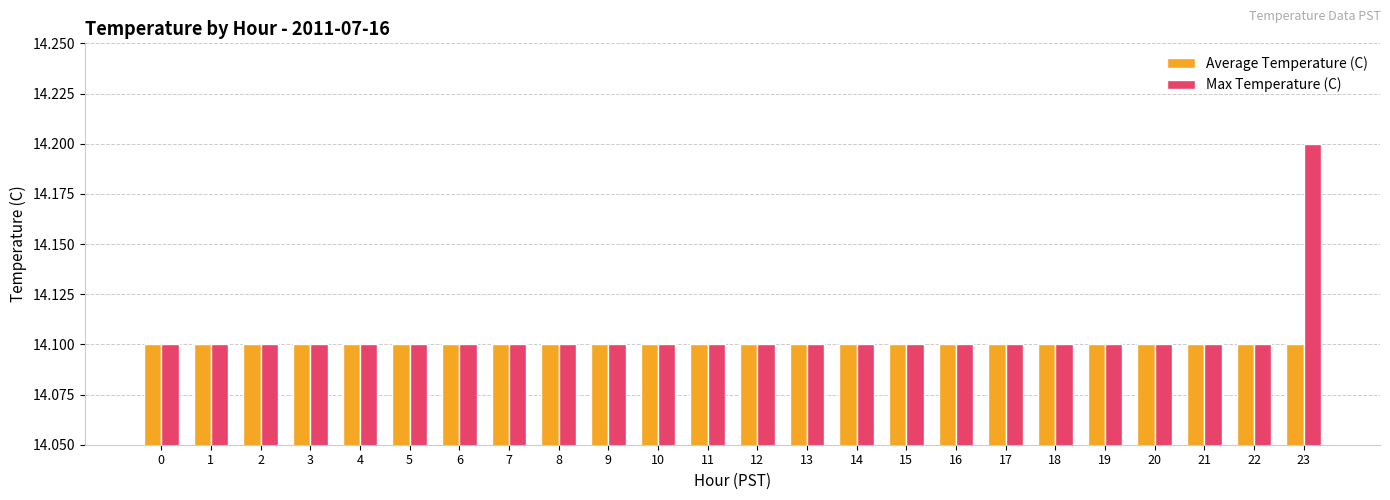

Reading left to right, what are all the values shown in this chart?

Average Temperature (C): 0=14.1	1=14.1	2=14.1	3=14.1	4=14.1	5=14.1	6=14.1	7=14.1	8=14.1	9=14.1	10=14.1	11=14.1	12=14.1	13=14.1	14=14.1	15=14.1	16=14.1	17=14.1	18=14.1	19=14.1	20=14.1	21=14.1	22=14.1	23=14.1
Max Temperature (C): 0=14.1	1=14.1	2=14.1	3=14.1	4=14.1	5=14.1	6=14.1	7=14.1	8=14.1	9=14.1	10=14.1	11=14.1	12=14.1	13=14.1	14=14.1	15=14.1	16=14.1	17=14.1	18=14.1	19=14.1	20=14.1	21=14.1	22=14.1	23=14.2